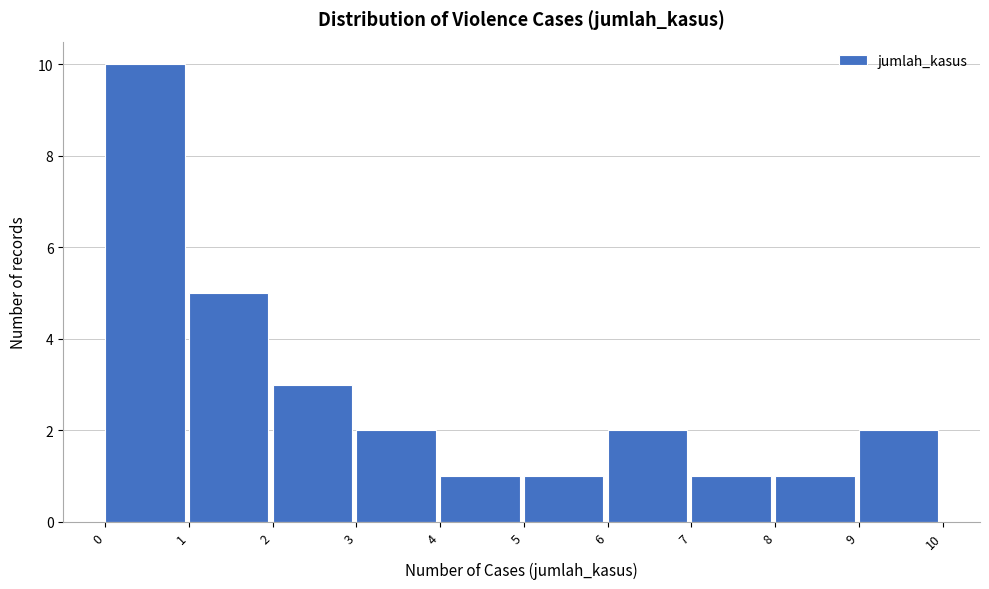

What is the height of the bar covering 8 to 9 on the x-axis? The values are not printed on the chart, so give them approximately, as read against the axis.

1